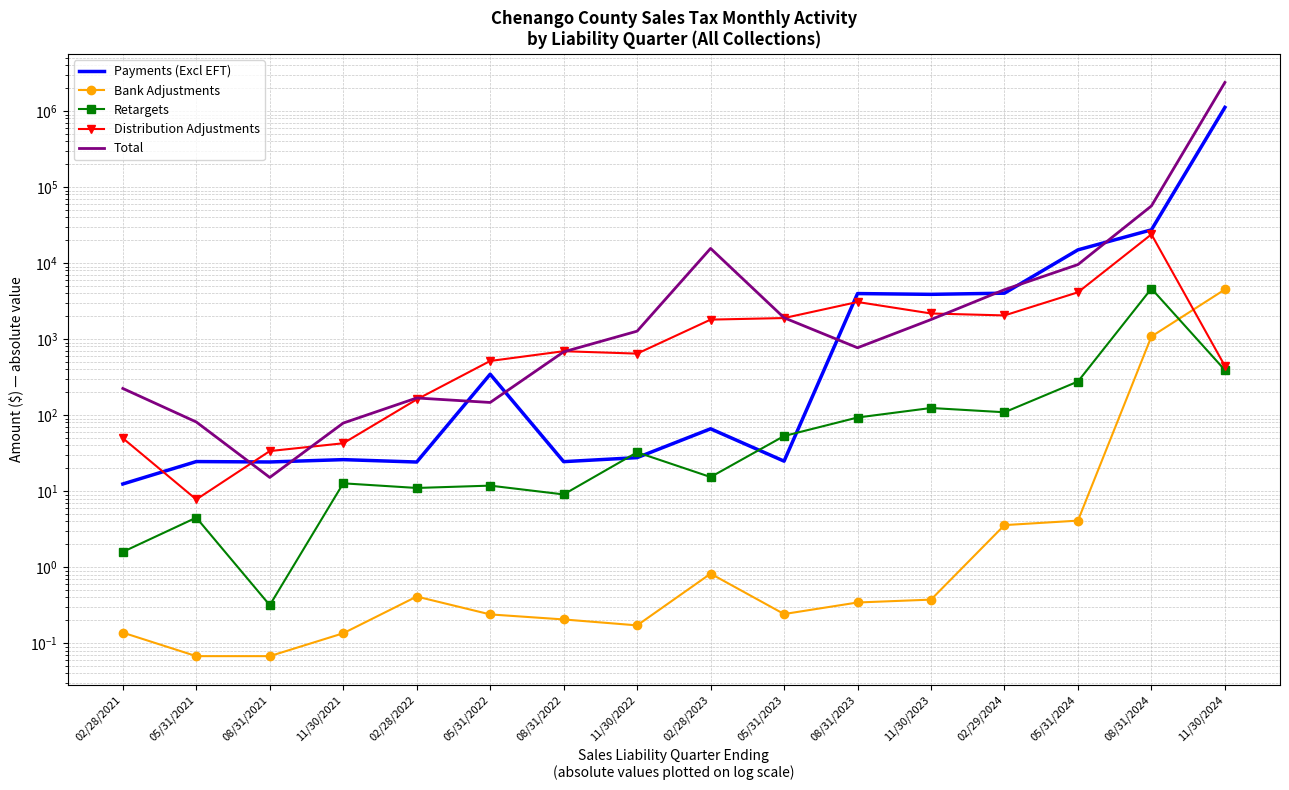

What are all the series names shown in the legend?

Payments (Excl EFT), Bank Adjustments, Retargets, Distribution Adjustments, Total